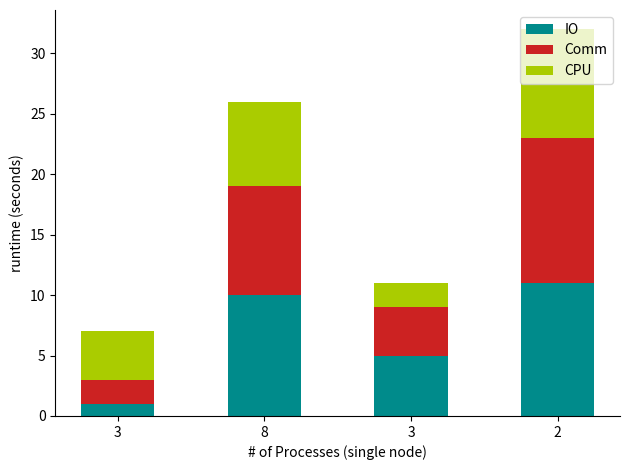

How many Comm values are between 4 and 12?

3